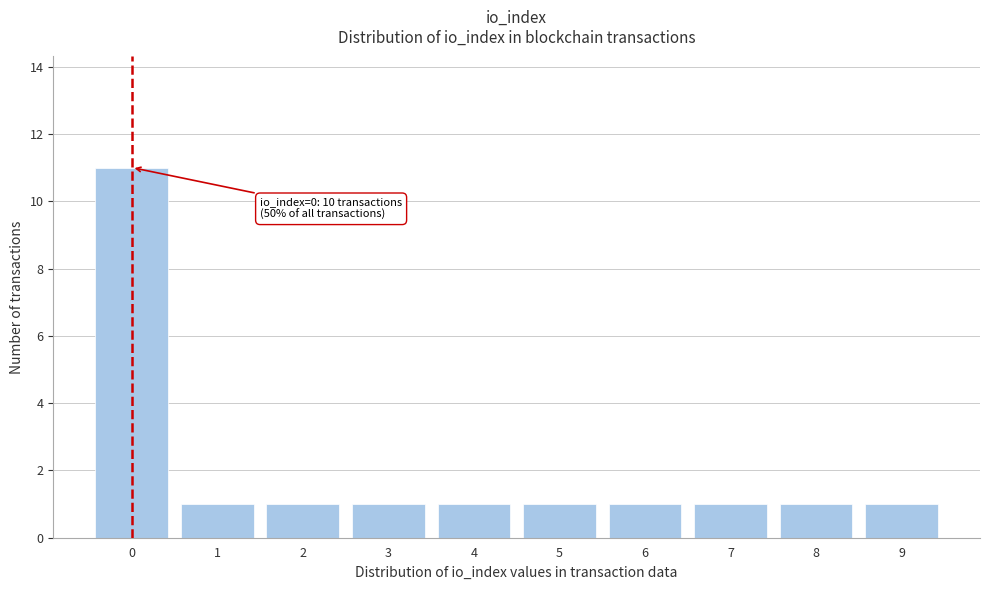

Reading right to left, what are all the values shown in this chart?

1	1	1	1	1	1	1	1	1	11